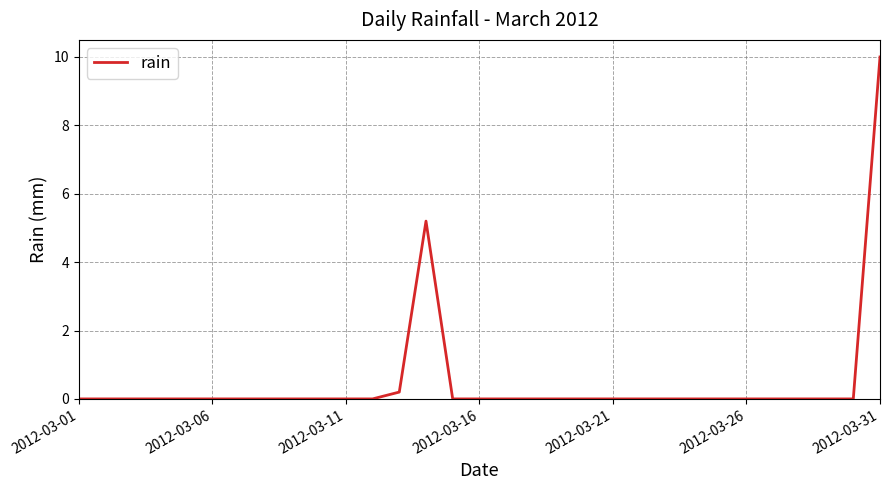

Reading left to right, transcribe all the data shown in this chart.

0.0	0.0	0.0	0.0	0.0	0.0	0.0	0.0	0.0	0.0	0.0	0.0	0.2	5.2	0.0	0.0	0.0	0.0	0.0	0.0	0.0	0.0	0.0	0.0	0.0	0.0	0.0	0.0	0.0	0.0	10.0